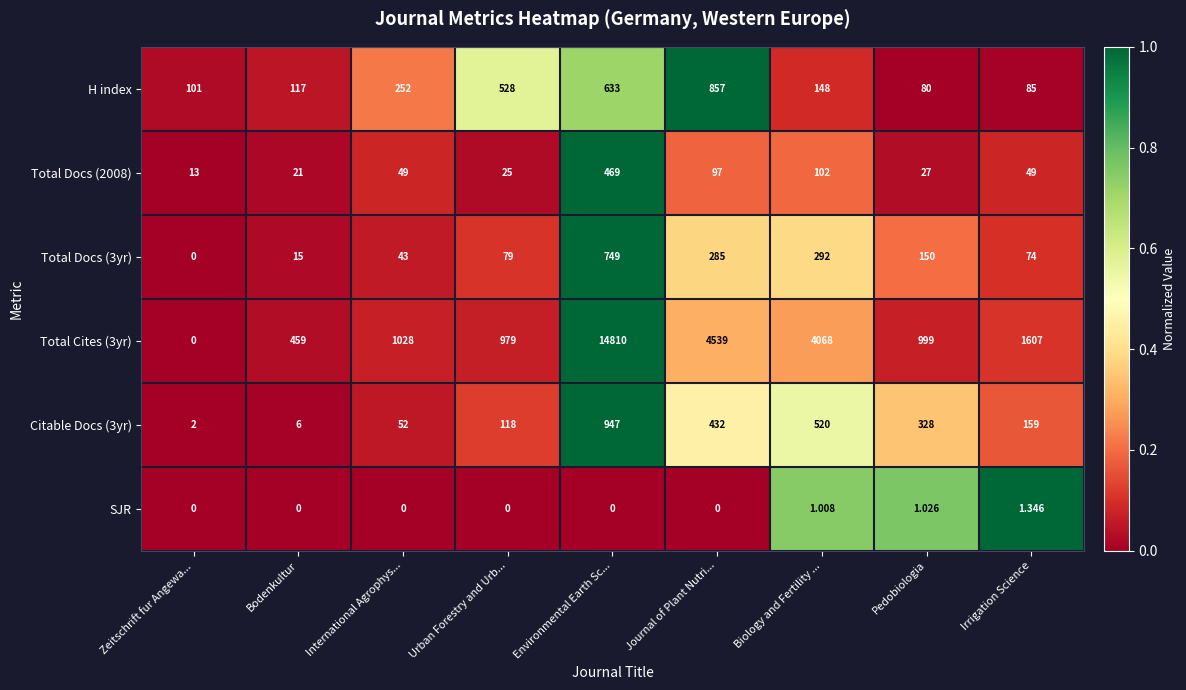

Rank the series by their maximum value, from highest to lowest.

Total Cites (3yr), Citable Docs (3yr), H index, Total Docs (3yr), Total Docs (2008), SJR